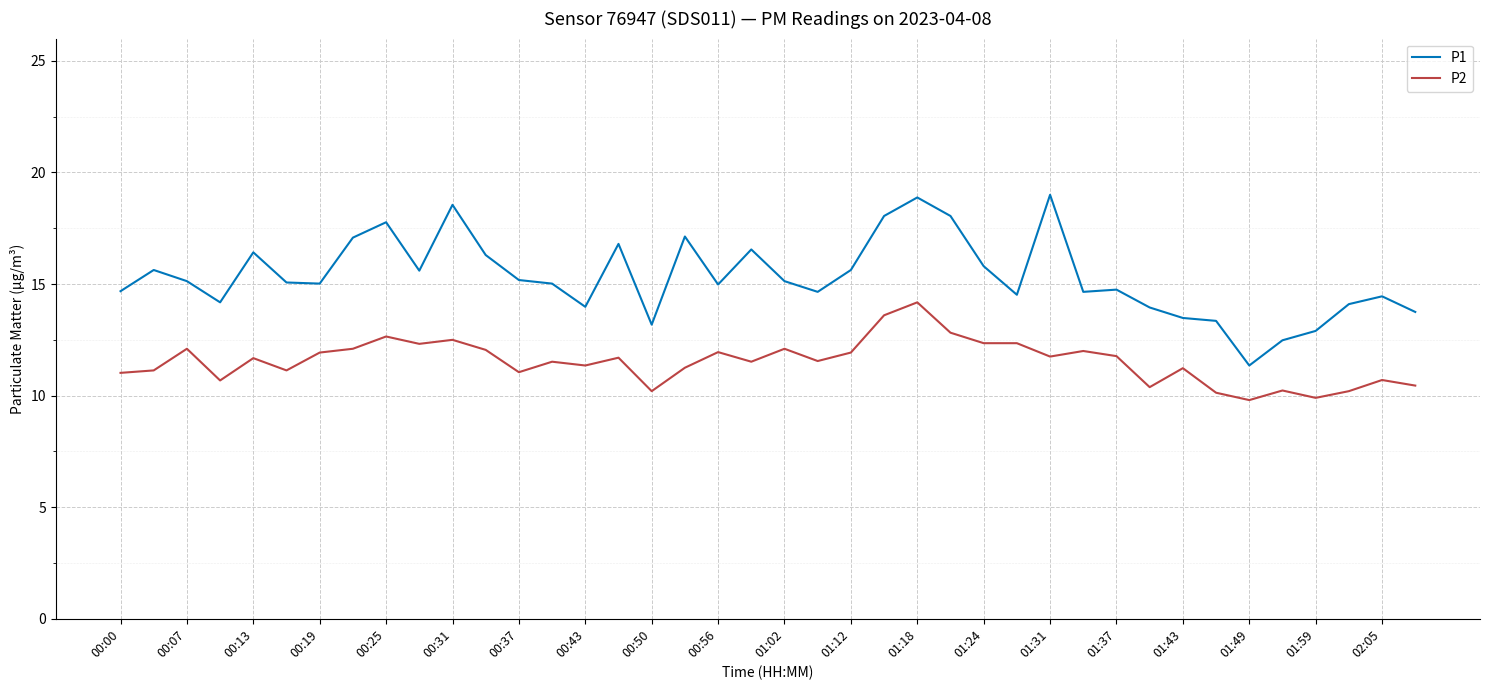

Which series has the widest spread of values?

P1